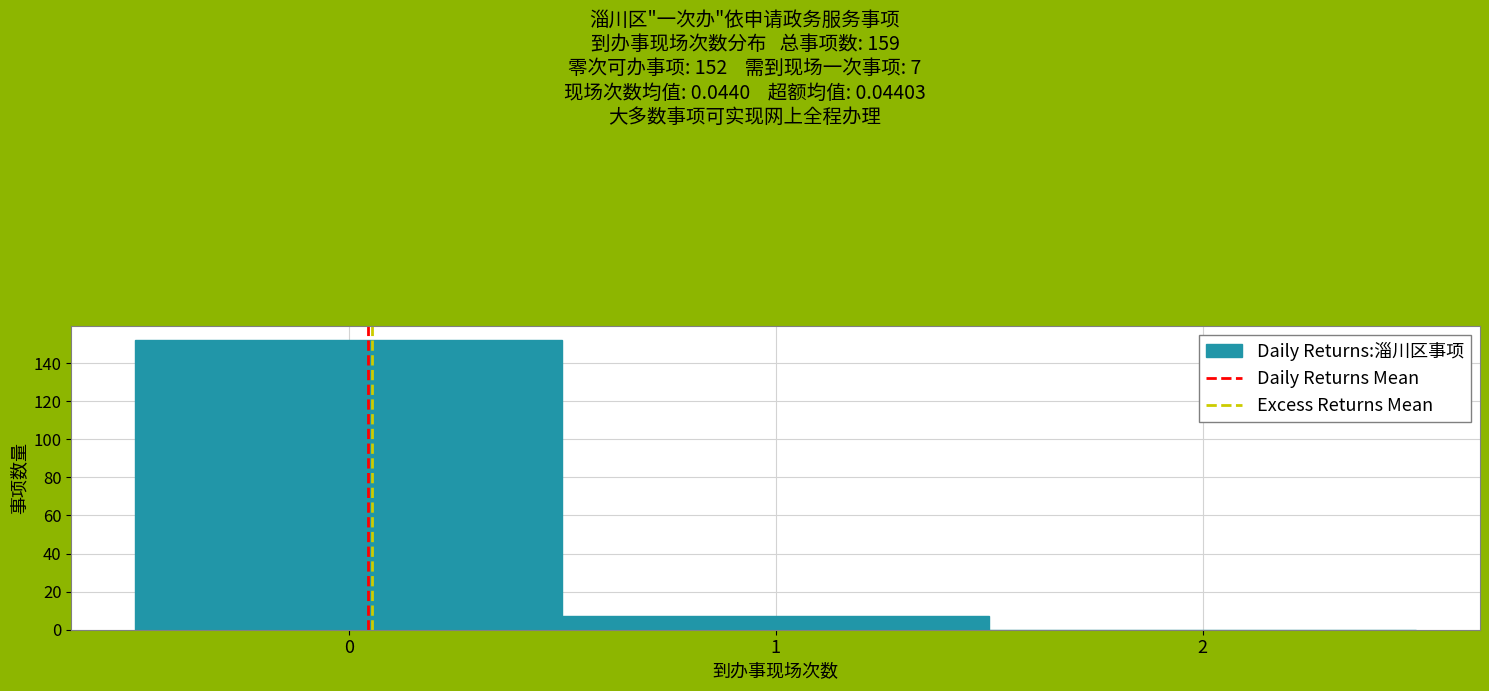

Over which range of the x-axis is the bar tallest?

-0.5 to 0.5